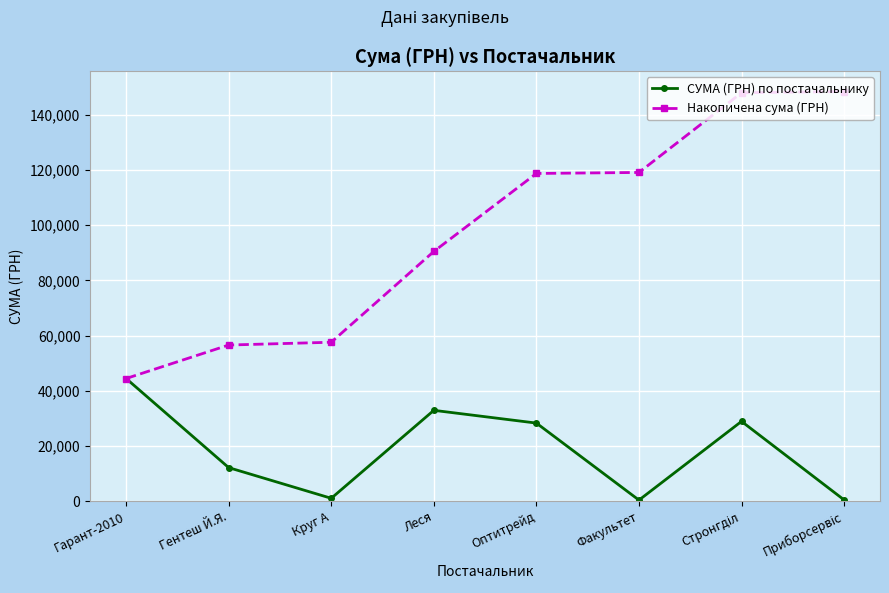

Is it true that СУМА (ГРН) по постачальнику equals 39910.2 at Оптитрейд?

False